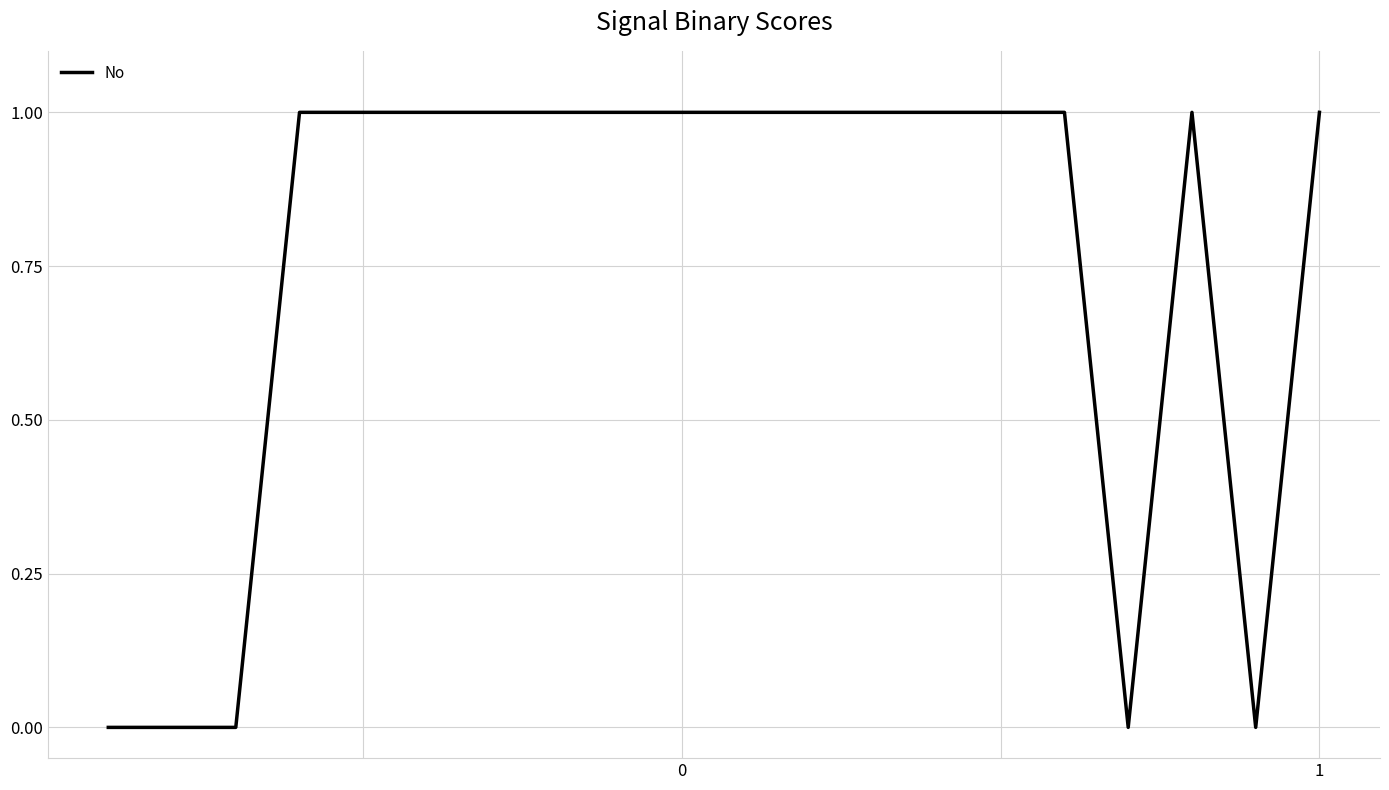

Count the number of categories in the chart.

20